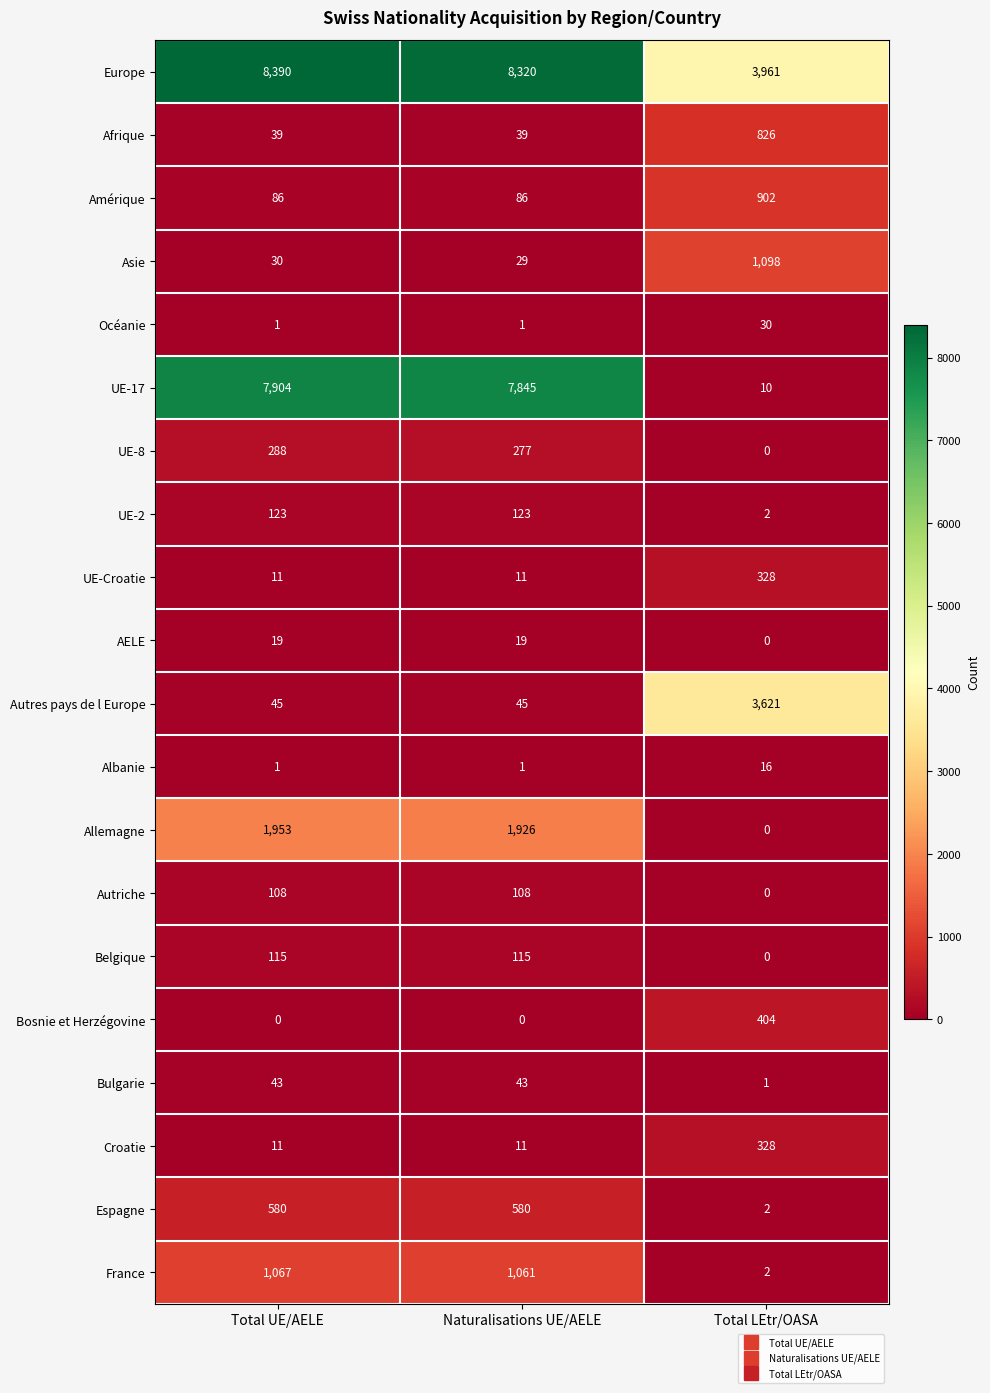

How many Autriche values are between 0 and 108?

3